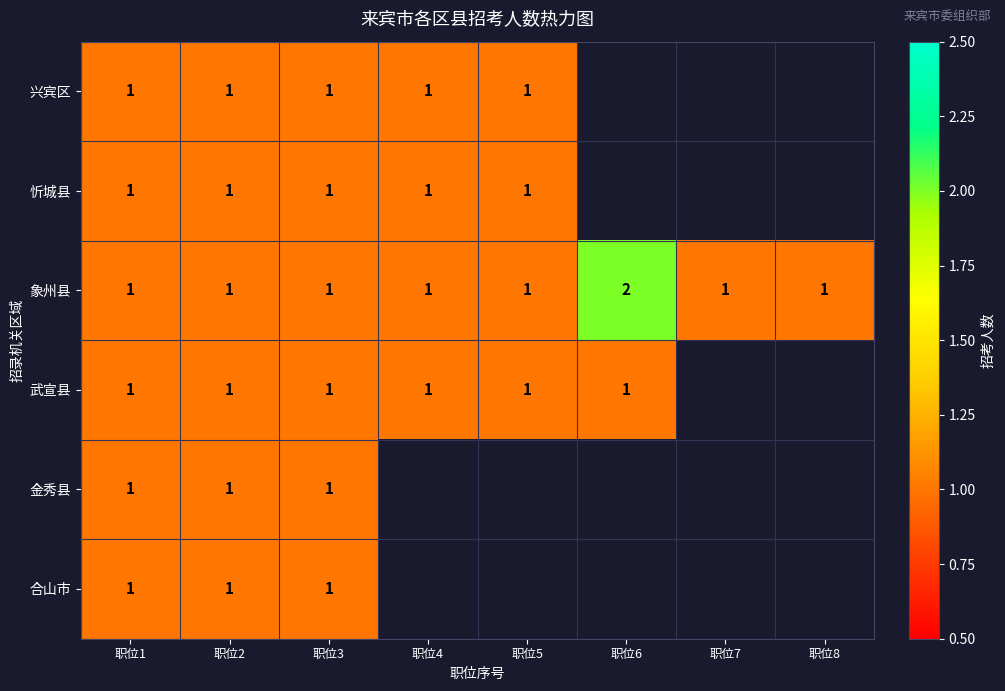

True or false: 象州县 has a value of 2 at 职位2.

False